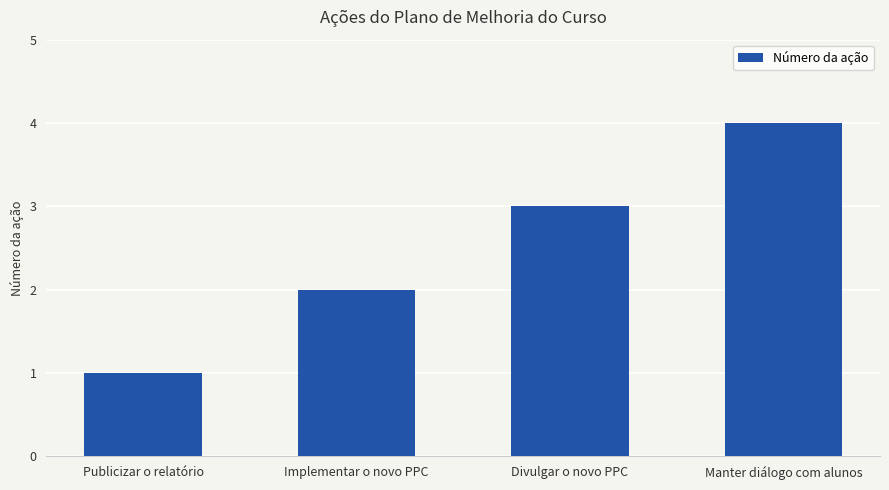

Reading left to right, list all the values displayed in this chart.

Publicizar o relatório=1	Implementar o novo PPC=2	Divulgar o novo PPC=3	Manter diálogo com alunos=4